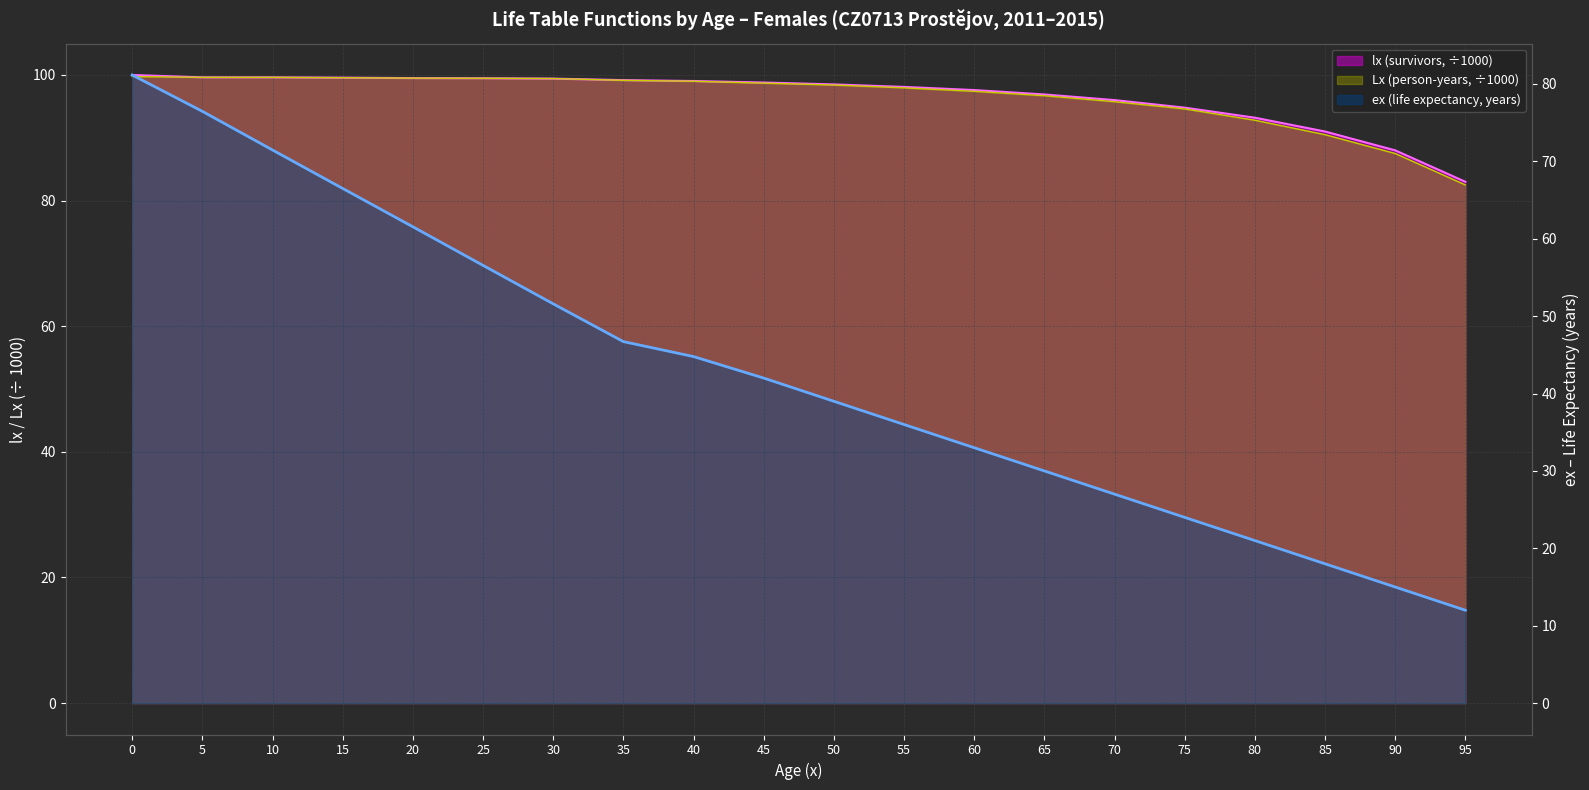

What are all the series names shown in the legend?

lx (survivors), Lx (person-years), ex (life expectancy)